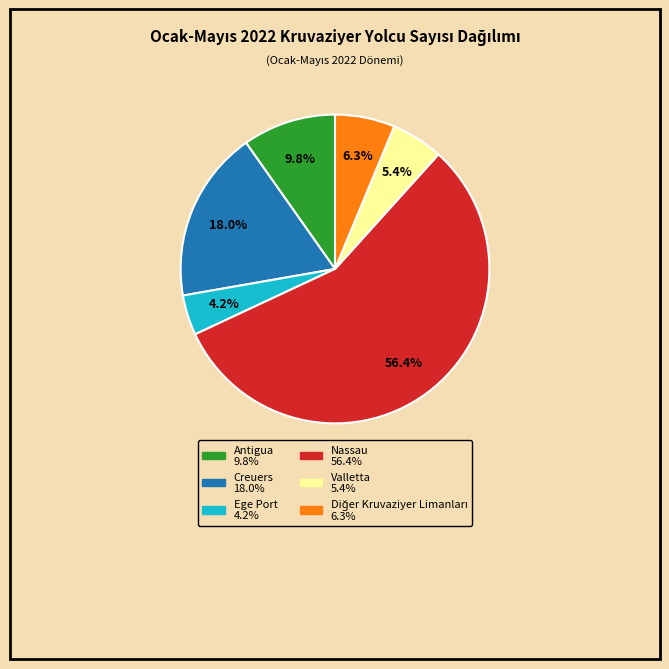

Is Antigua the majority of the pie?

No